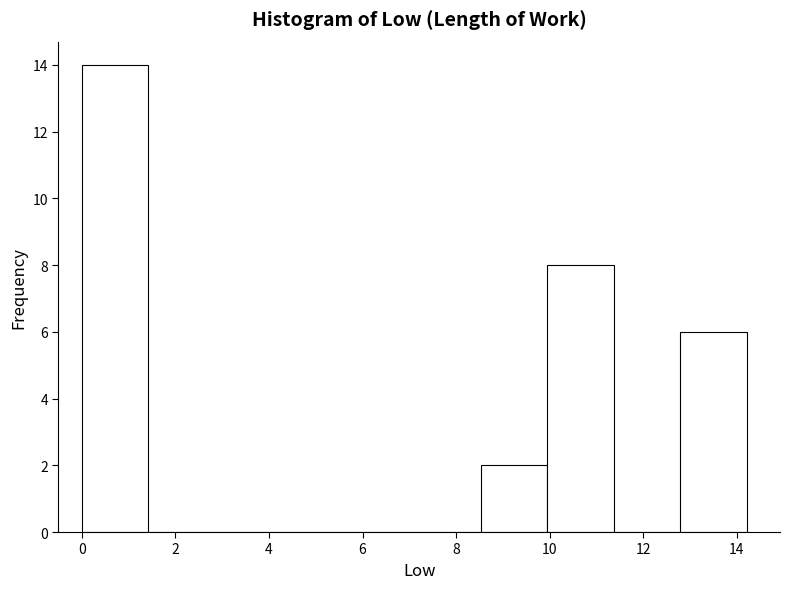

Reading left to right, list every bar in this chart as the range it spans on the x-axis followed by its height. Neither the bar edges nor the heights are printed on the chart, so give them approximately, as read against the axes.

0.0 to 1.4: 14
1.4 to 2.8: 0
2.8 to 4.2: 0
4.2 to 5.6: 0
5.6 to 7.2: 0
7.2 to 8.6: 0
8.6 to 10.0: 2
10.0 to 11.4: 8
11.4 to 12.8: 0
12.8 to 14.2: 6